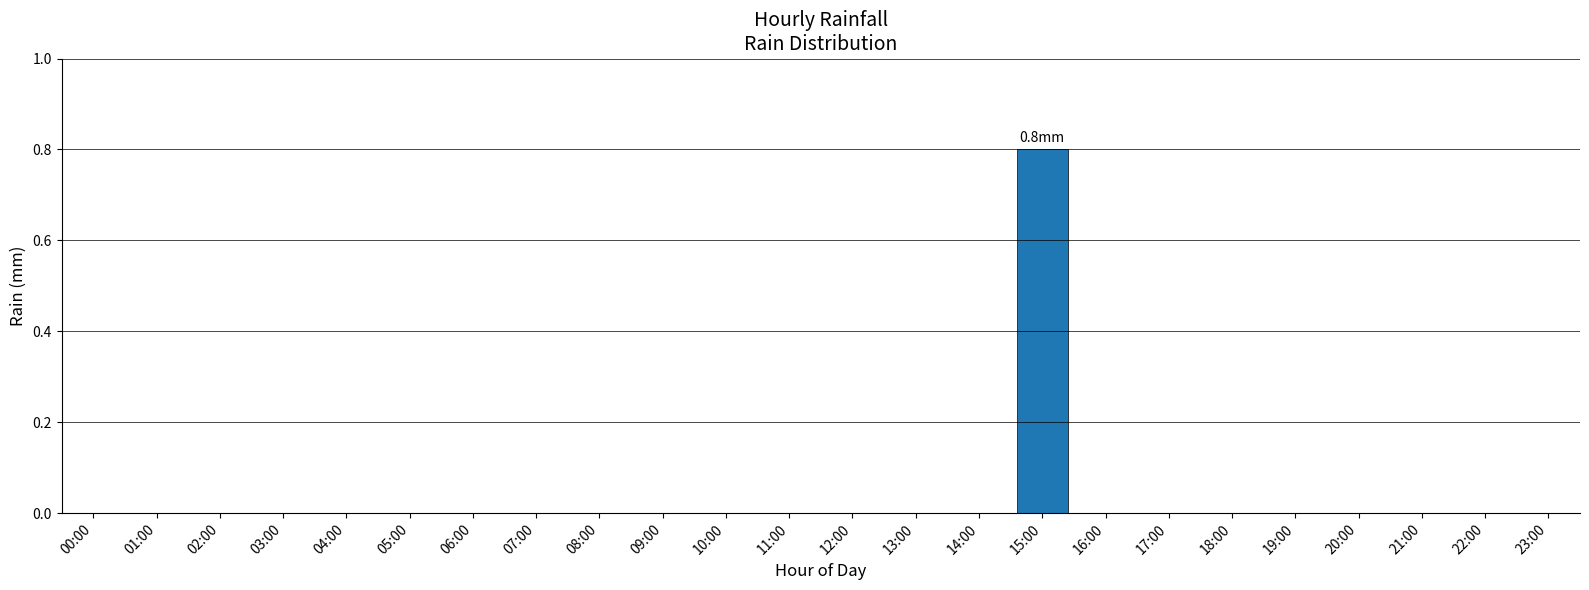

The value at 16:00 is 0.6. True or false?

False